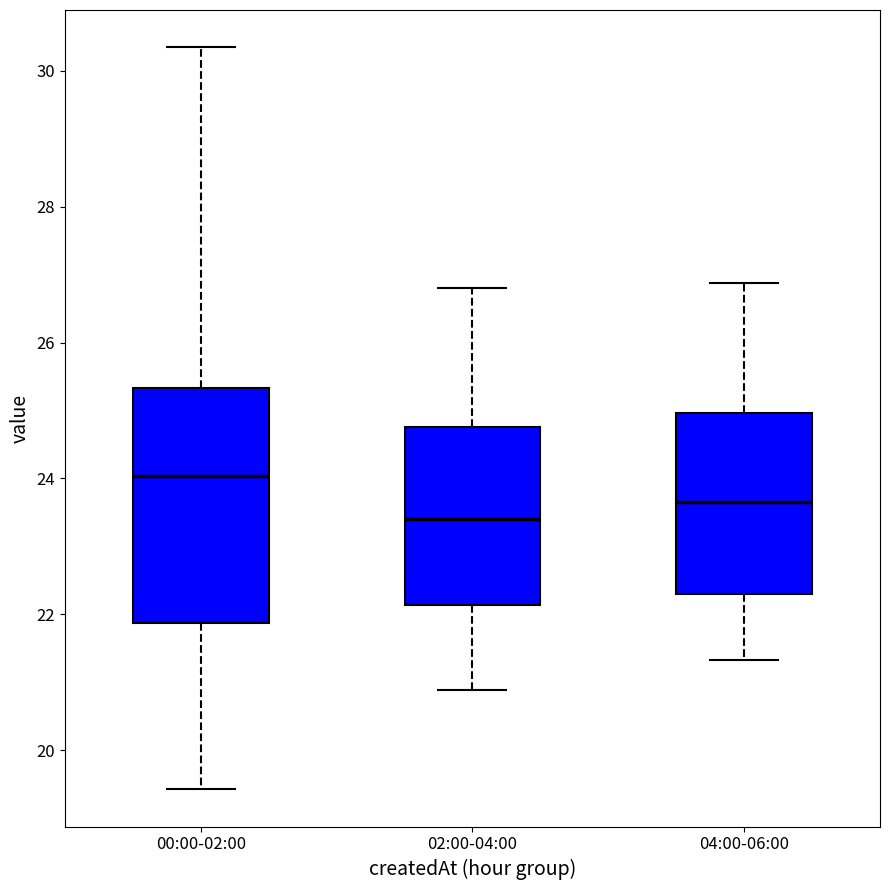

Reading left to right, read every box against the y-axis: the position of its median line, the range the box covers, and the ends of its whiskers. The values are not printed on the chart, so give them approximately, as read against the axis.

00:00-02:00: median 24.0, box 21.8 to 25.4, whiskers 19.4 to 30.4
02:00-04:00: median 23.4, box 22.2 to 24.8, whiskers 20.8 to 26.8
04:00-06:00: median 23.6, box 22.2 to 25.0, whiskers 21.4 to 26.8